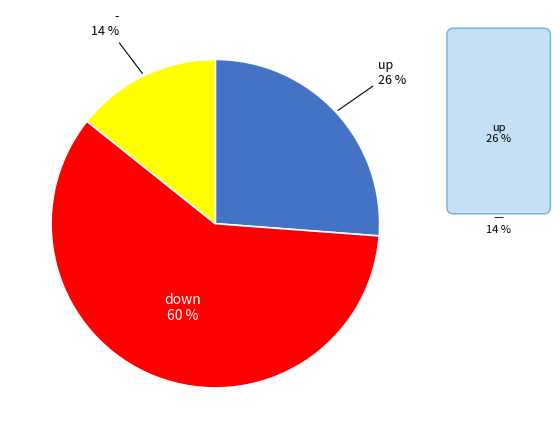

How many slices are in this pie chart?

3